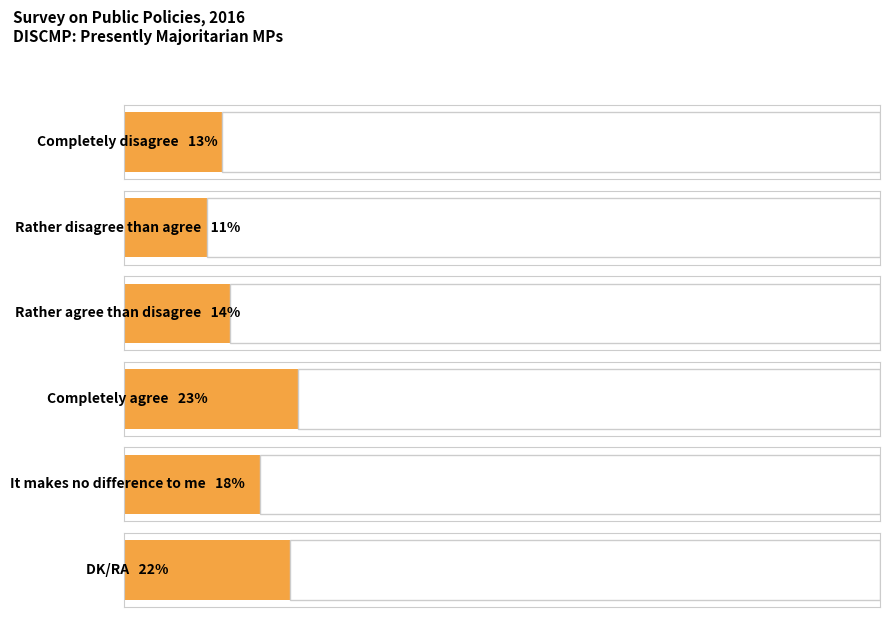

Reading left to right, transcribe all the data shown in this chart.

Completely disagree=13	Rather disagree than agree=11	Rather agree than disagree=14	Completely agree=23	It makes no difference to me=18	DK/RA=22